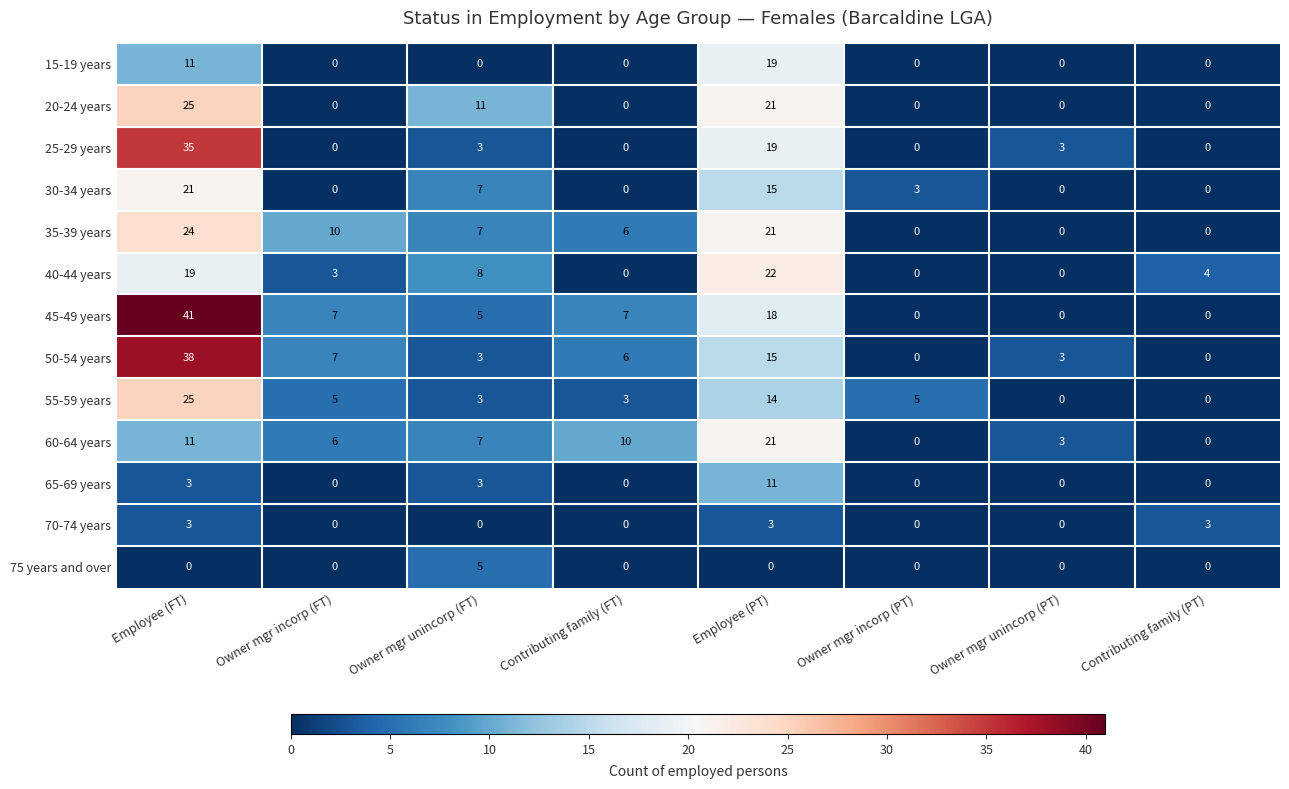

What is the difference between the maximum and minimum values in the 55-59 years series?

25